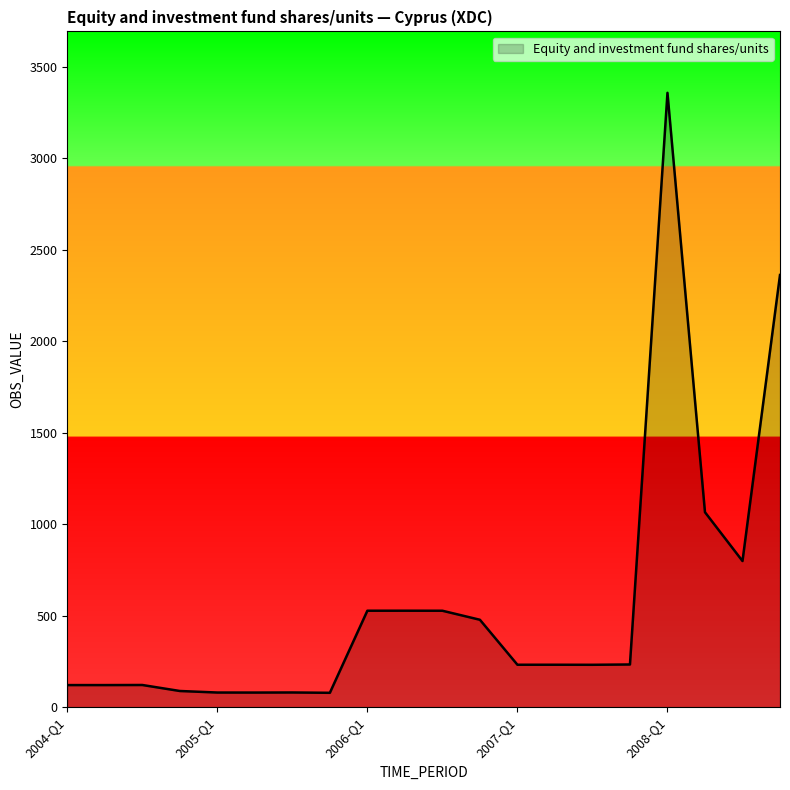

What is the greatest value displayed?

3357.5